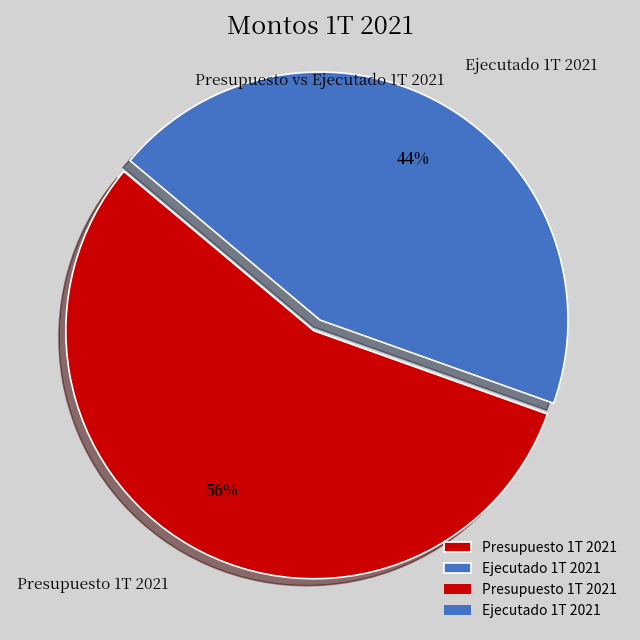

Is it true that Ejecutado 1T 2021 is 44% of the pie?

True